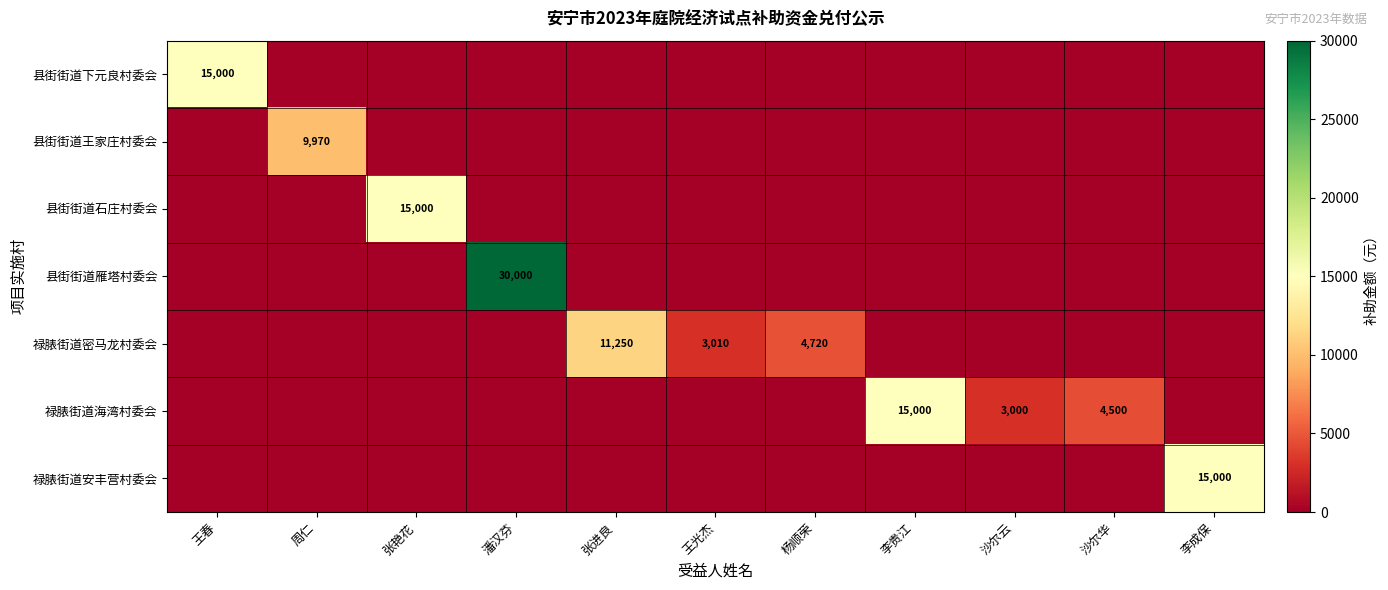

Is it true that 禄脿街道海湾村委会 equals 3000 at 沙尔云?

True